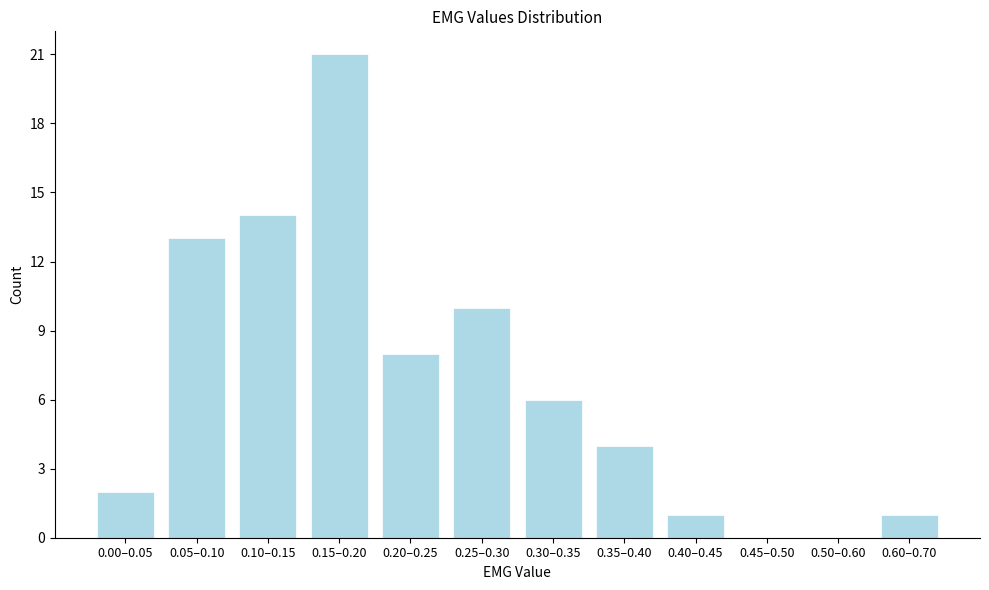

Reading right to left, extract all data points from this chart.

0.60–0.70=1	0.50–0.60=0	0.45–0.50=0	0.40–0.45=1	0.35–0.40=4	0.30–0.35=6	0.25–0.30=10	0.20–0.25=8	0.15–0.20=21	0.10–0.15=14	0.05–0.10=13	0.00–0.05=2